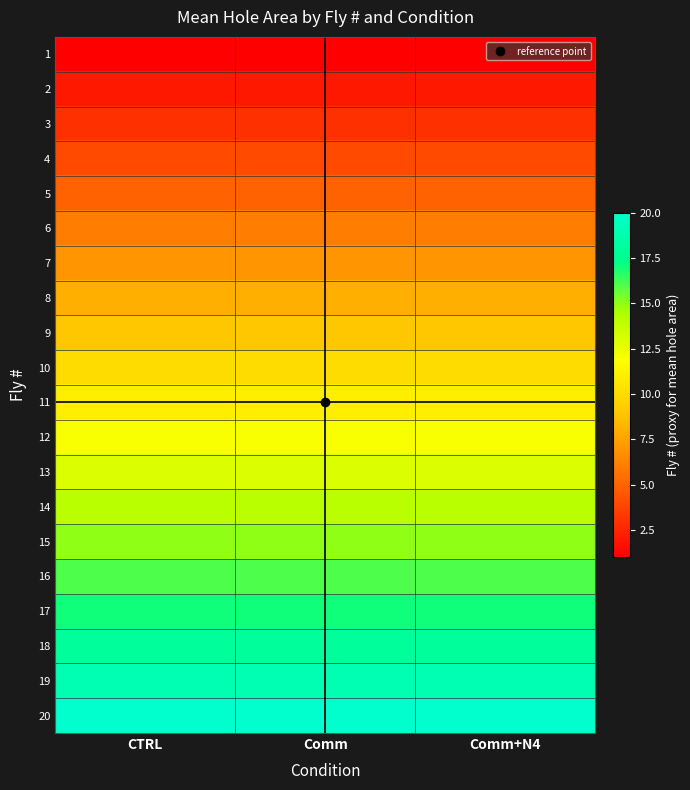

Reading left to right, list all the values displayed in this chart.

1: CTRL=1	Comm=1	Comm+N4=1
2: CTRL=2	Comm=2	Comm+N4=2
3: CTRL=3	Comm=3	Comm+N4=3
4: CTRL=4	Comm=4	Comm+N4=4
5: CTRL=5	Comm=5	Comm+N4=5
6: CTRL=6	Comm=6	Comm+N4=6
7: CTRL=7	Comm=7	Comm+N4=7
8: CTRL=8	Comm=8	Comm+N4=8
9: CTRL=9	Comm=9	Comm+N4=9
10: CTRL=10	Comm=10	Comm+N4=10
11: CTRL=11	Comm=11	Comm+N4=11
12: CTRL=12	Comm=12	Comm+N4=12
13: CTRL=13	Comm=13	Comm+N4=13
14: CTRL=14	Comm=14	Comm+N4=14
15: CTRL=15	Comm=15	Comm+N4=15
16: CTRL=16	Comm=16	Comm+N4=16
17: CTRL=17	Comm=17	Comm+N4=17
18: CTRL=18	Comm=18	Comm+N4=18
19: CTRL=19	Comm=19	Comm+N4=19
20: CTRL=20	Comm=20	Comm+N4=20